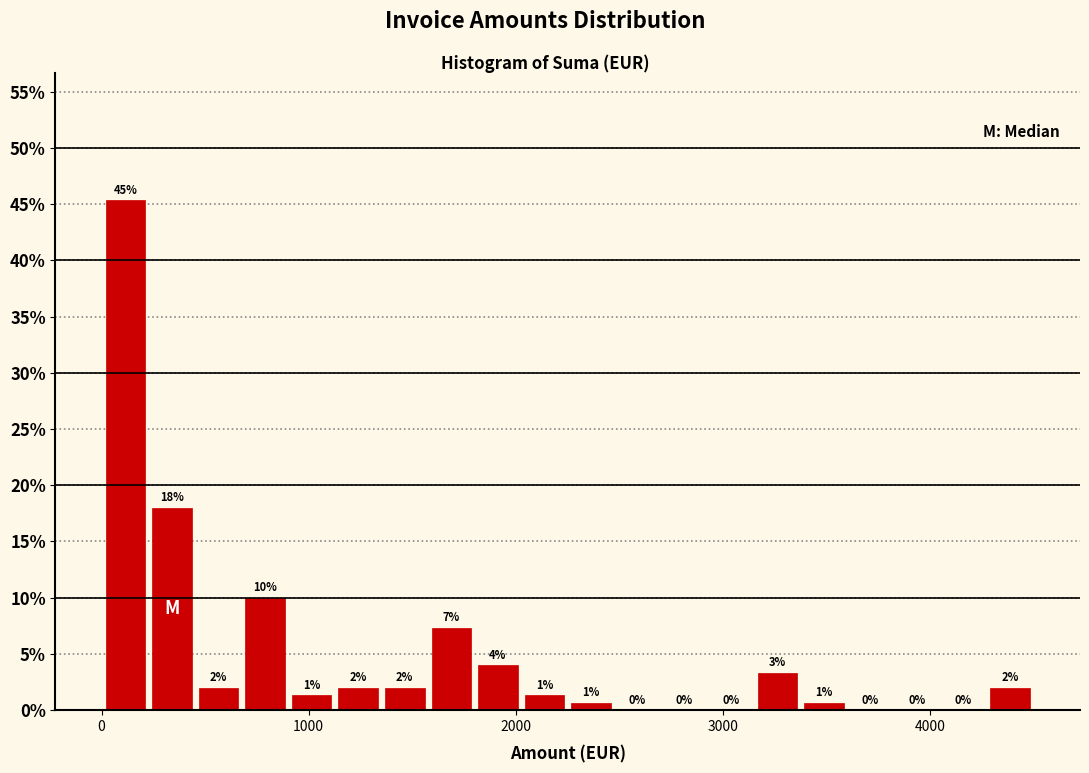

Read against the x-axis, roughly where is the centre of the tallest bar?

100